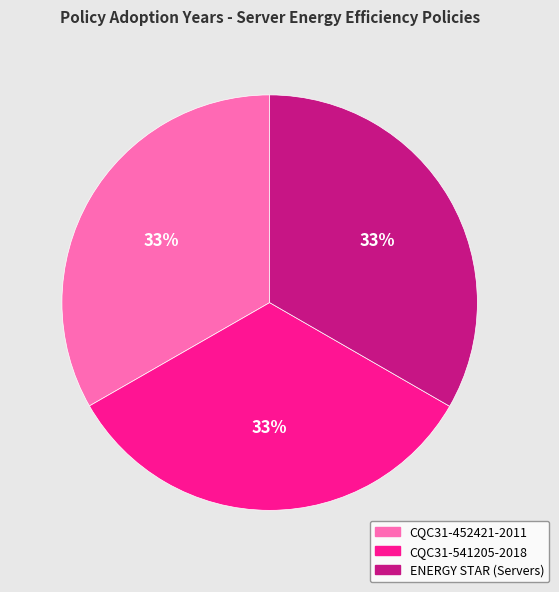

How many segments does this pie chart have?

3